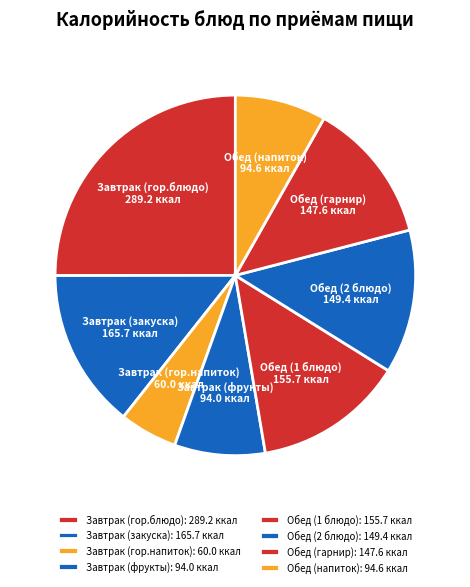

Between Завтрак (закуска) and Завтрак (гор.блюдо), which is larger?

Завтрак (гор.блюдо)